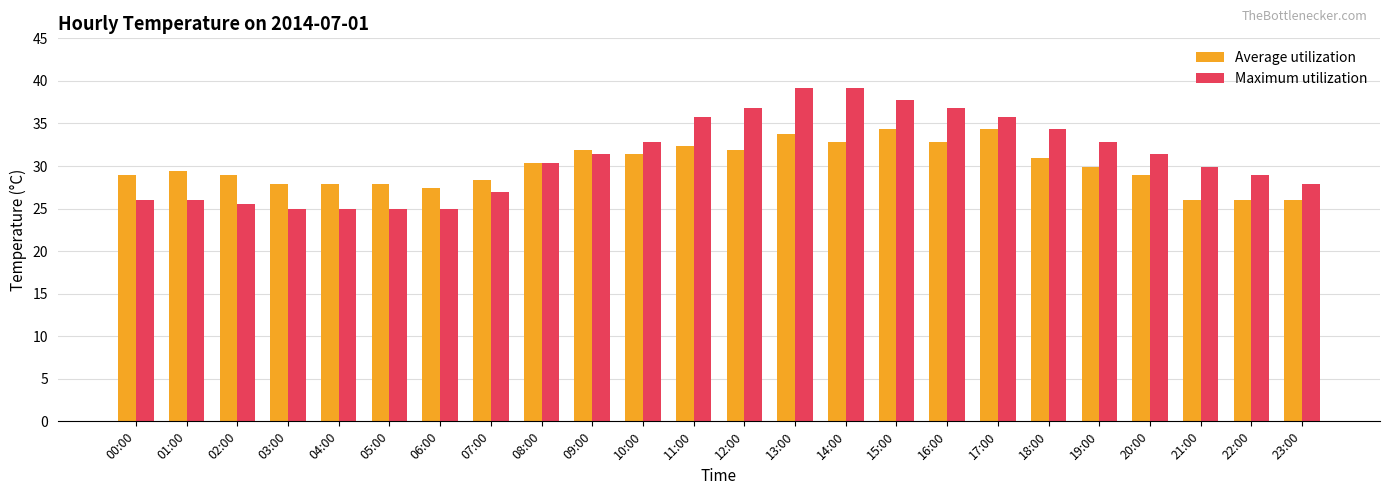

At which category is the sum across all series the highest?

13:00